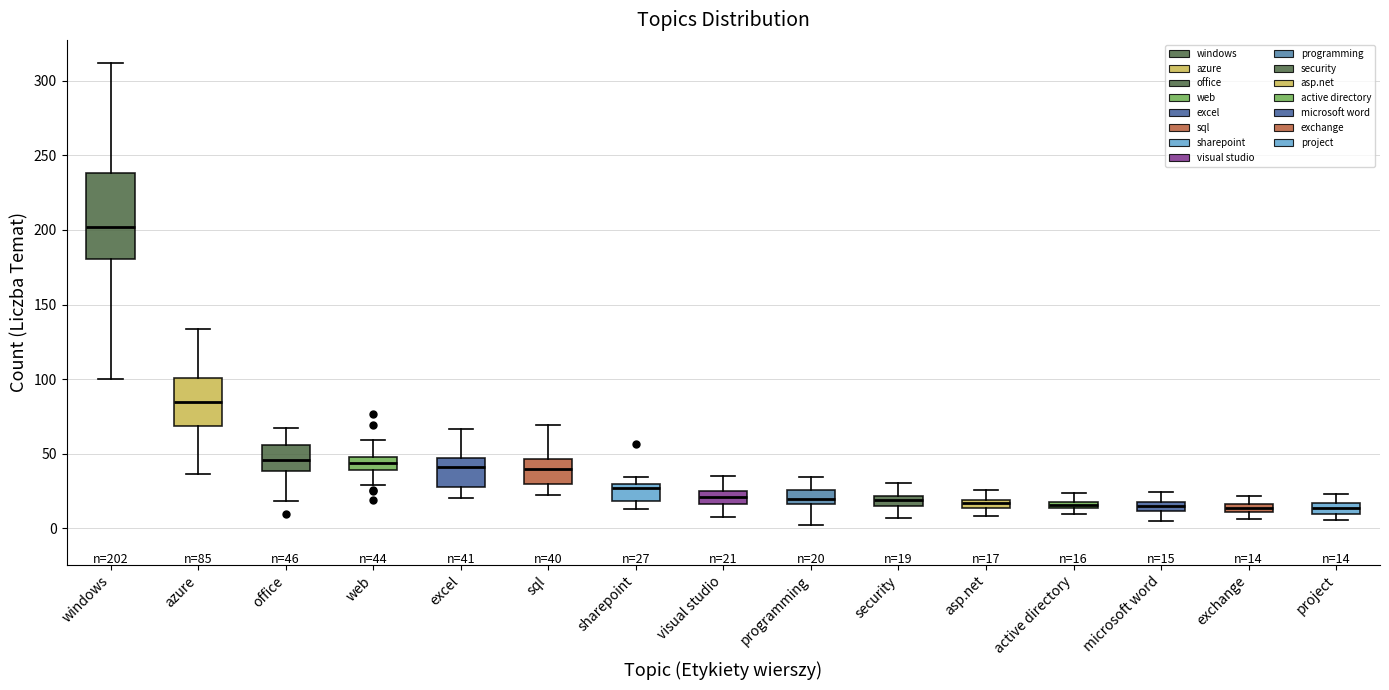

Which box is the tallest, from its lower edge to its upper edge?

windows